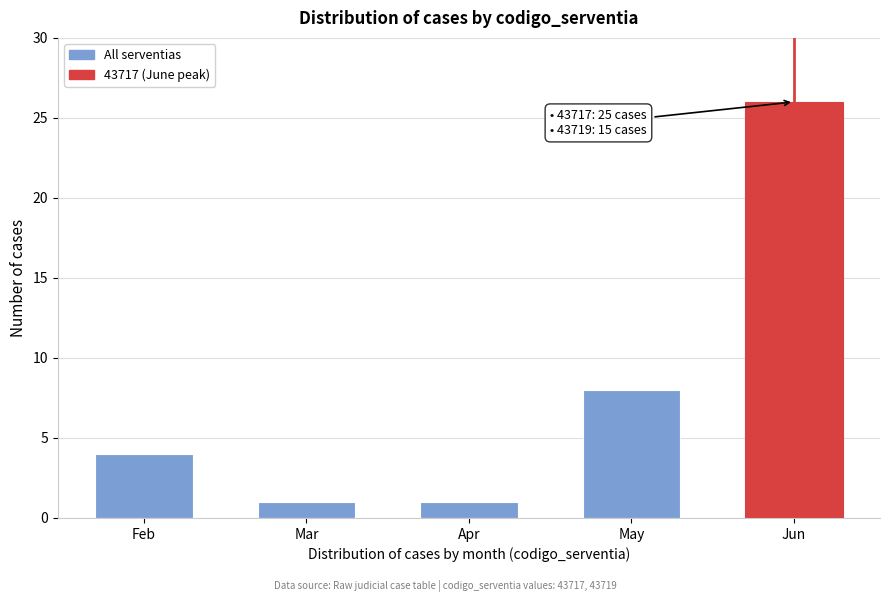

Reading left to right, extract all data points from this chart.

4	1	1	8	26